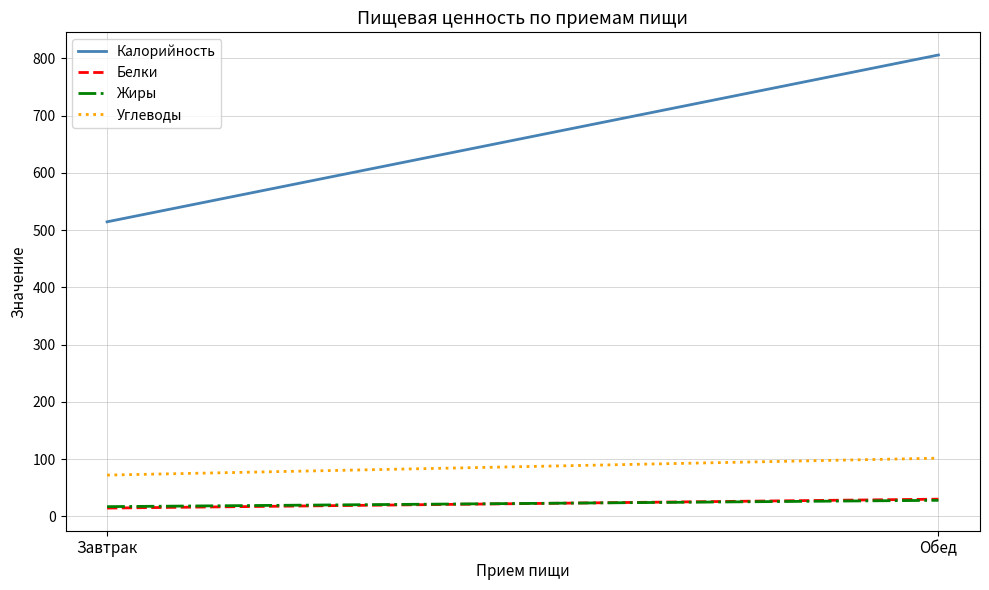

Between Обед and Завтрак, which is larger?

Обед